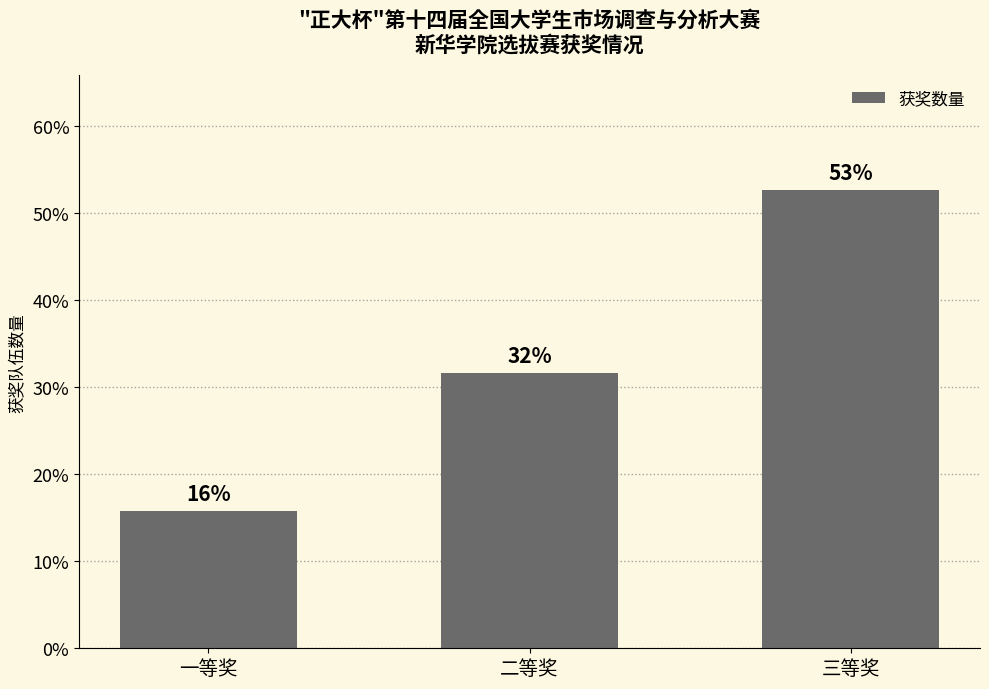

Is it true that the value at 二等奖 is 41.1?

False